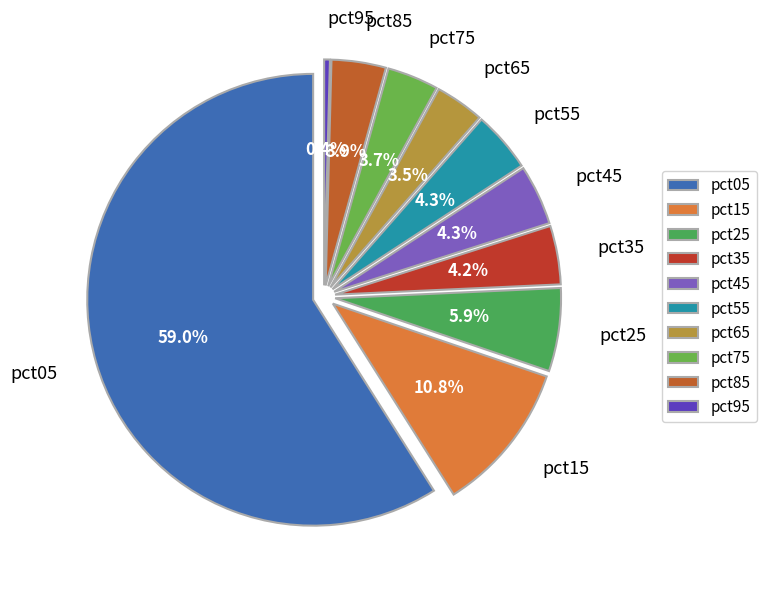

What is the ratio of the value at pct35 to the value at pct15?

0.4